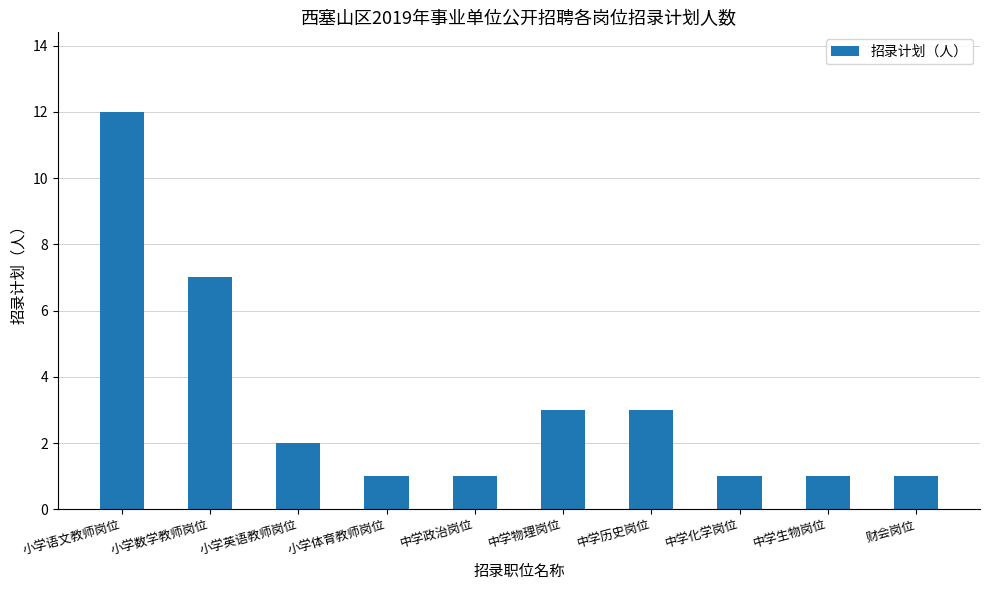

What is the value of the 9th bar from the left?

1